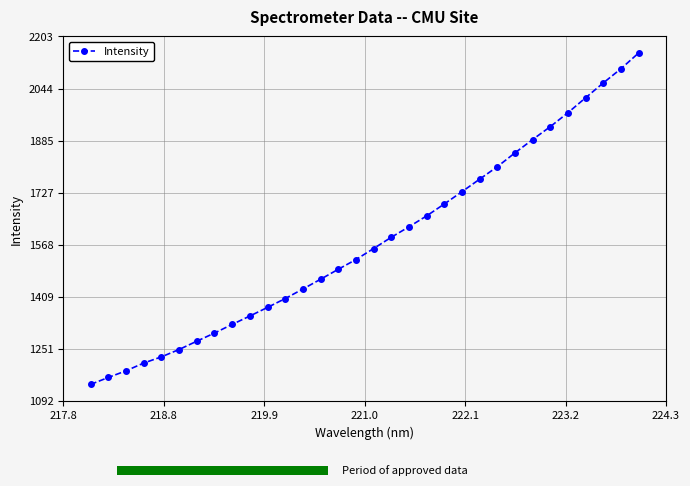

What is the value of the 11th point from the left?

1377.2